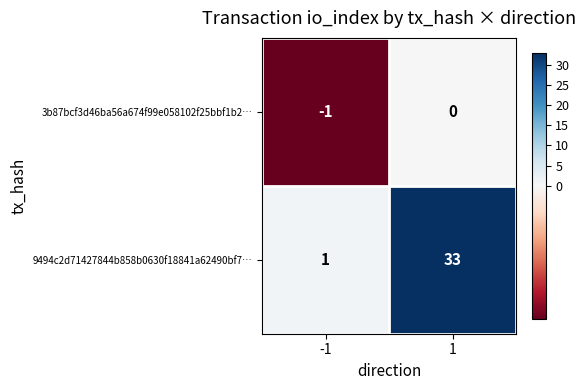

What is the difference between the highest and lowest values at -1?

2